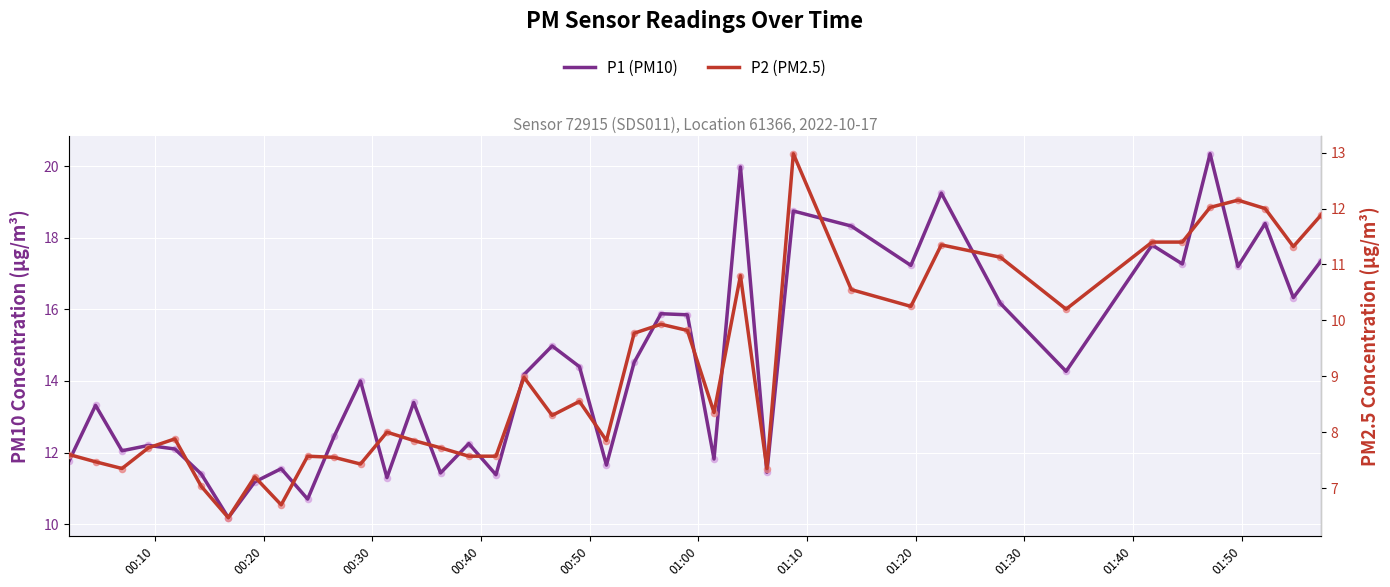

Which series has the widest spread of Y values?

P1 (PM10)